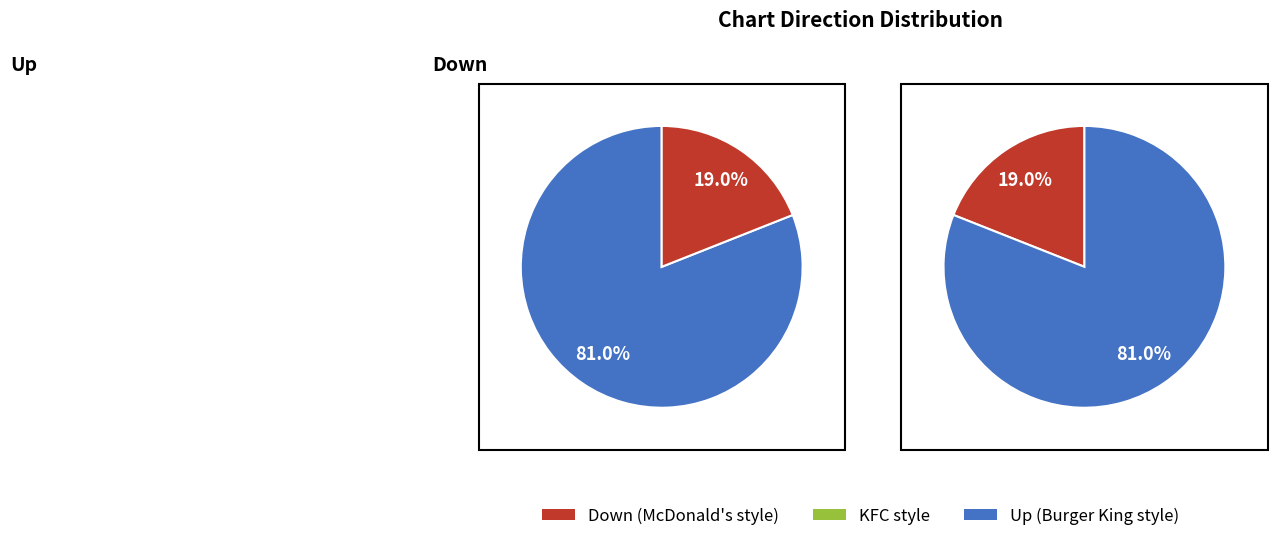

True or false: down accounts for 12% of the total.

False